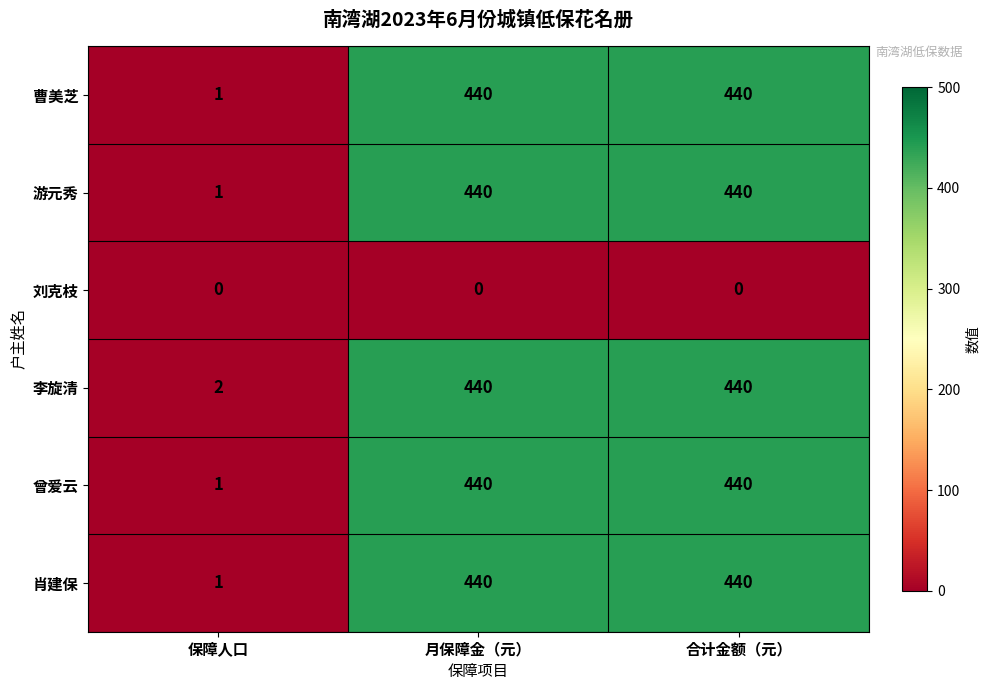

What is the approximate value of 游元秀 at 月保障金（元）?

440